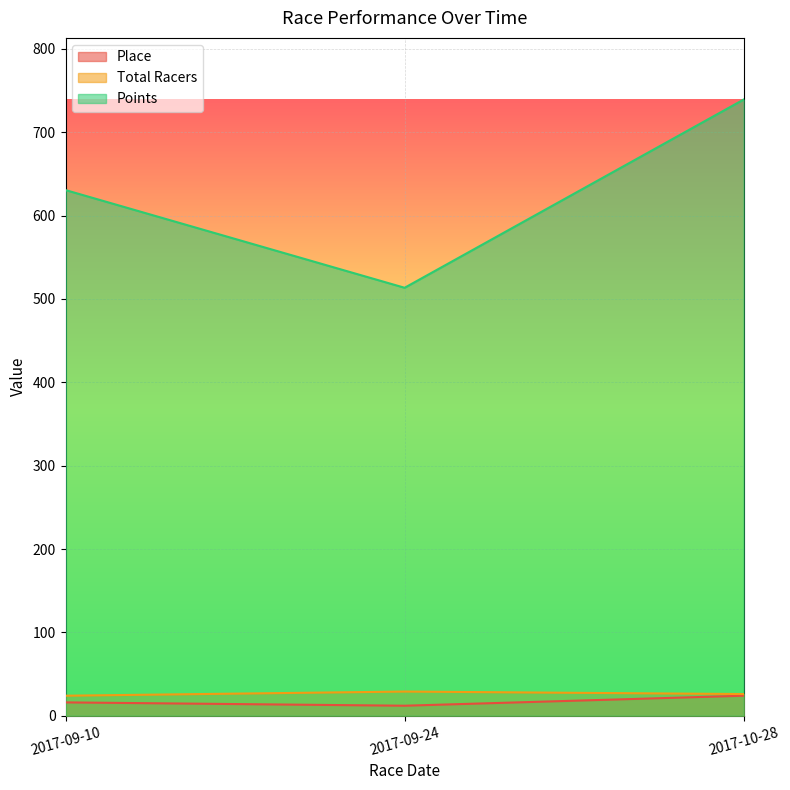

Reading left to right, extract all data points from this chart.

Place: 16.0	12.0	24.0
Total Racers: 24.0	29.0	26.0
Points: 630.6	513.4	739.2